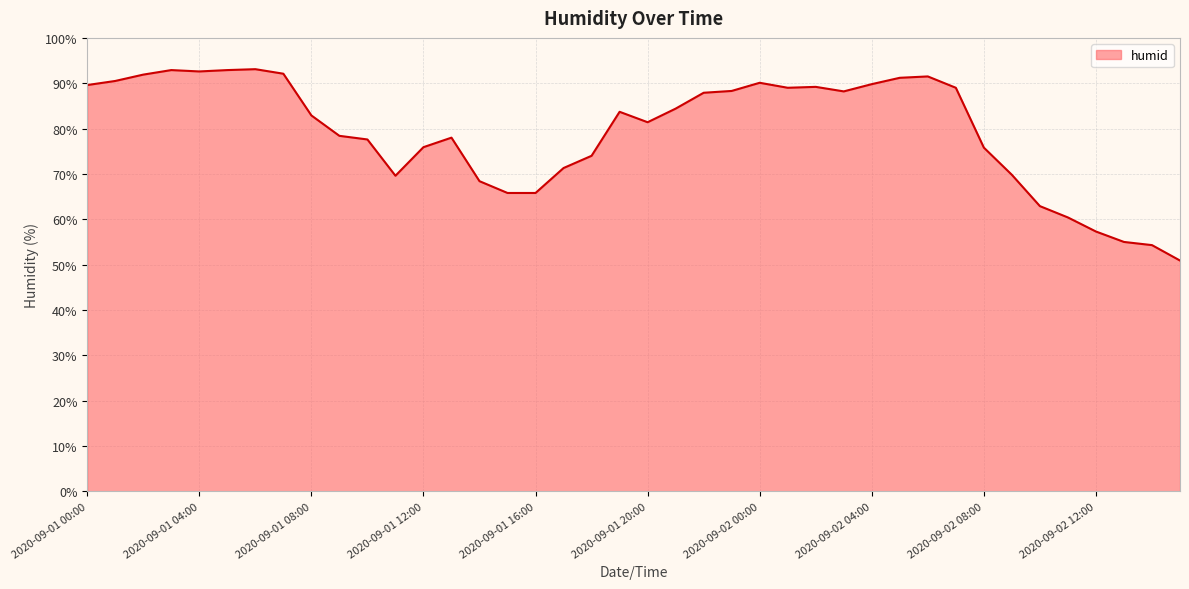

What is the difference between the maximum and minimum values?

42.2